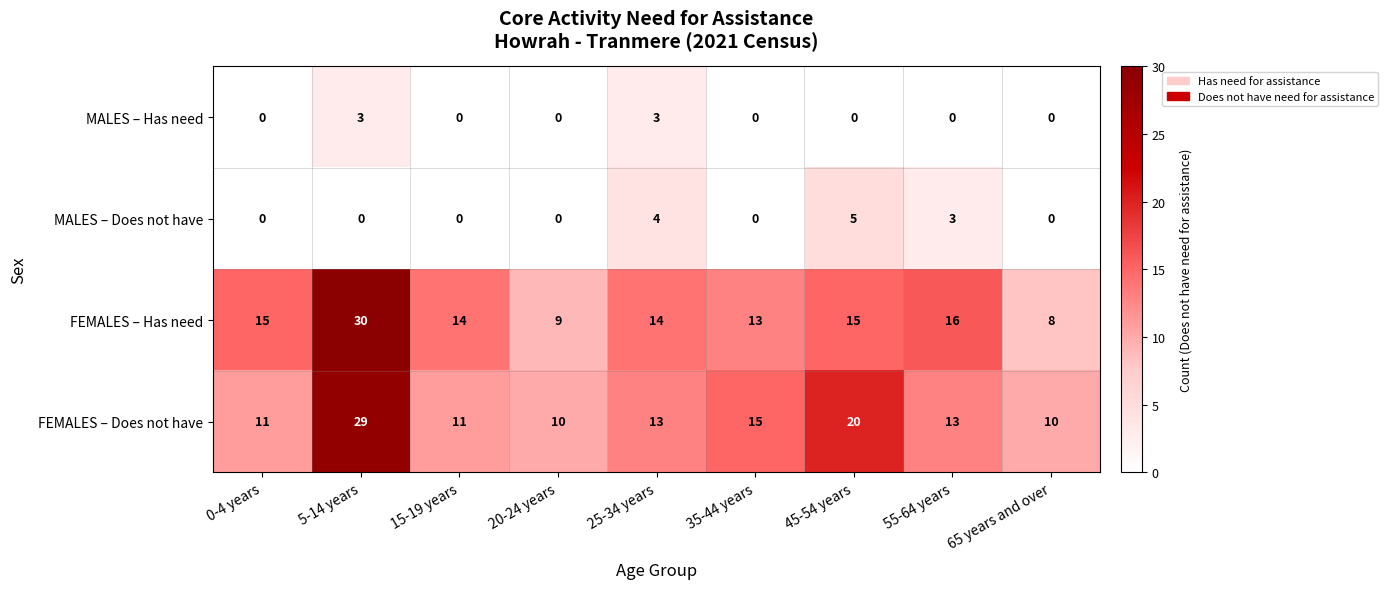

Count the number of data series in this chart.

4